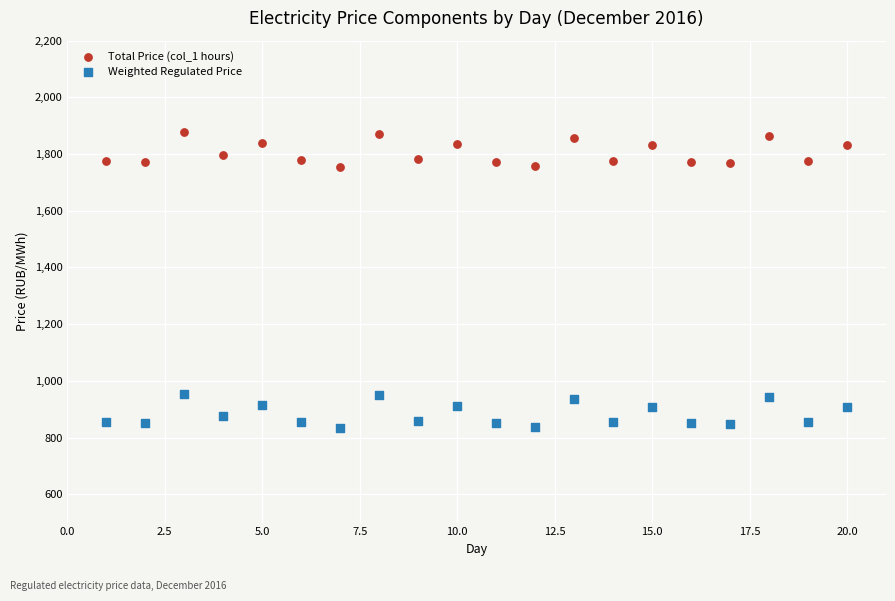

Across all data points, what is the range of X values (max minus min)?

19.0